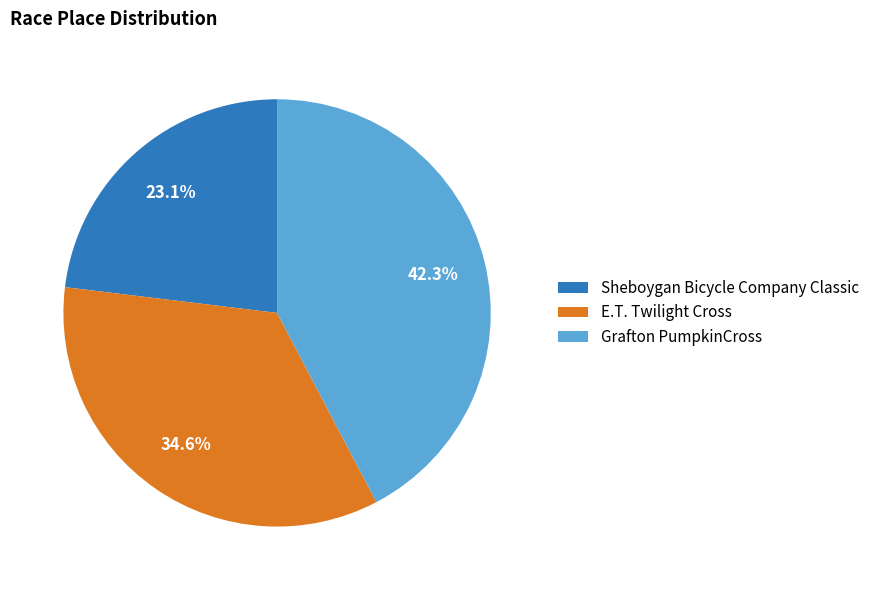

To the nearest percent, what is the difference between the largest and smallest slice percentages?

19%